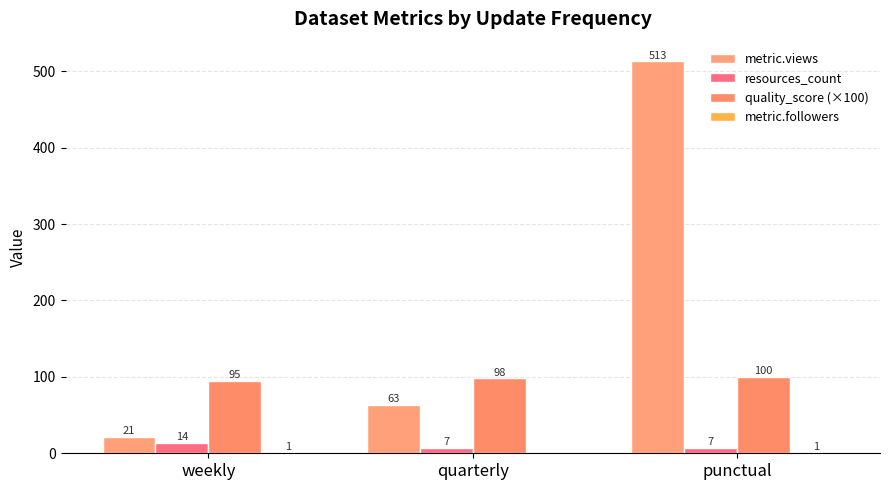

True or false: metric.views has a value of 513 at punctual.

True